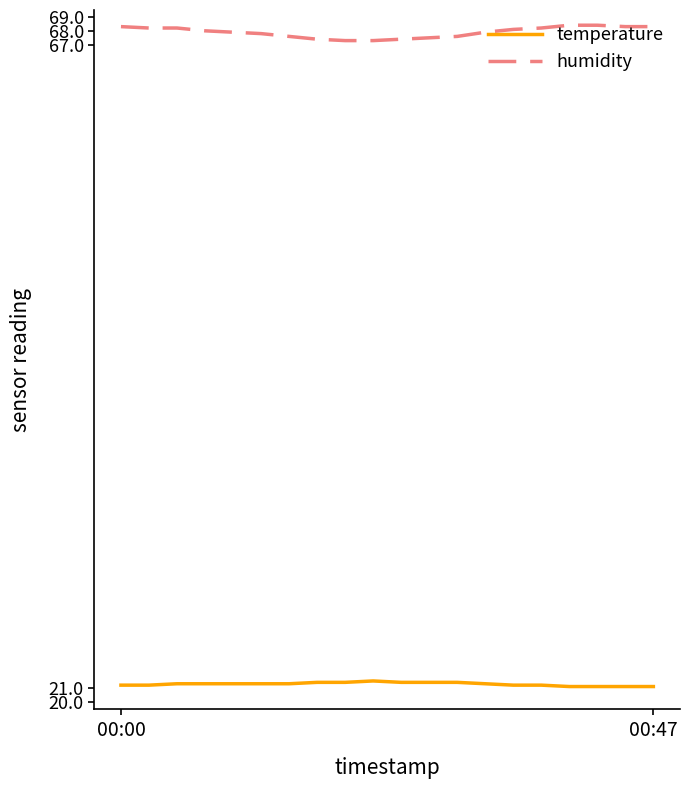

True or false: temperature and humidity intersect in this chart.

False